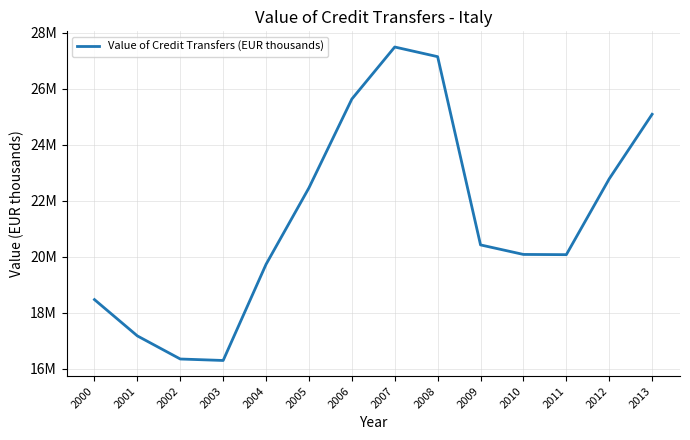

Does the chart display data point markers on the line(s)?

No